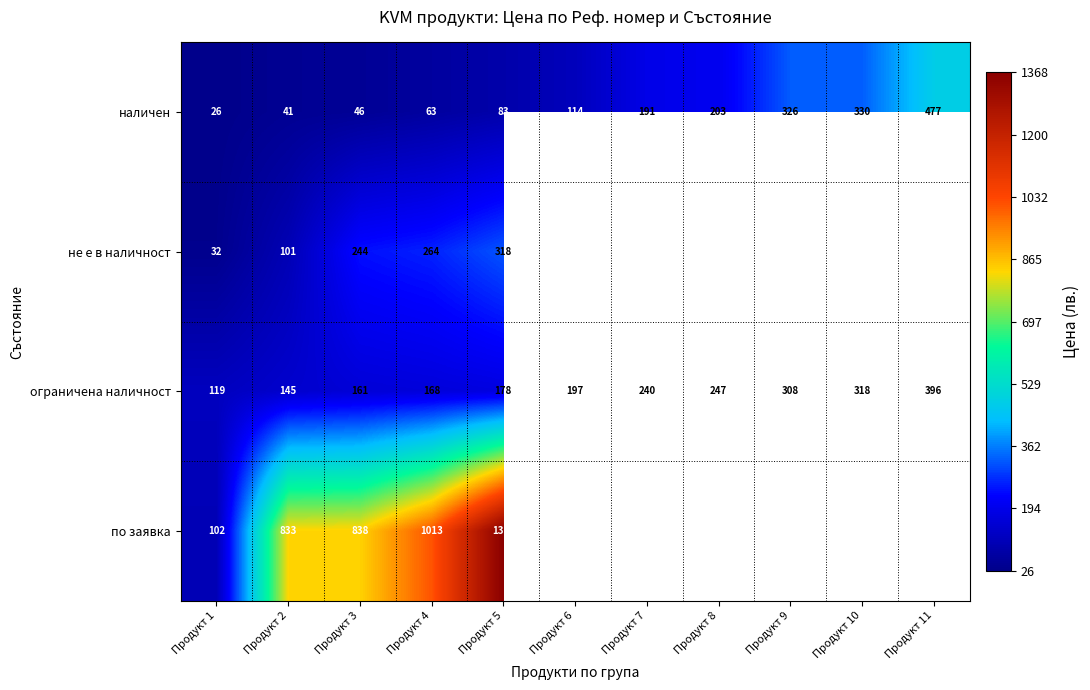

How many values in the наличен series are below 114?

5